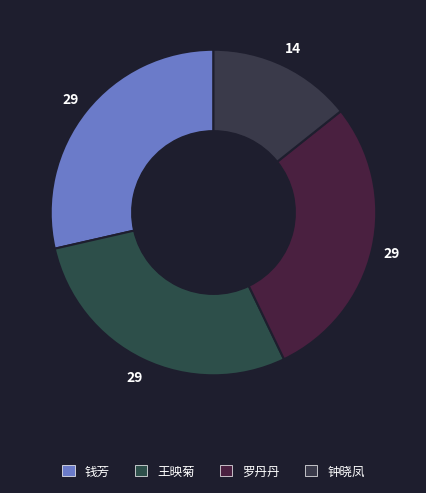

How many slices are in this pie chart?

4